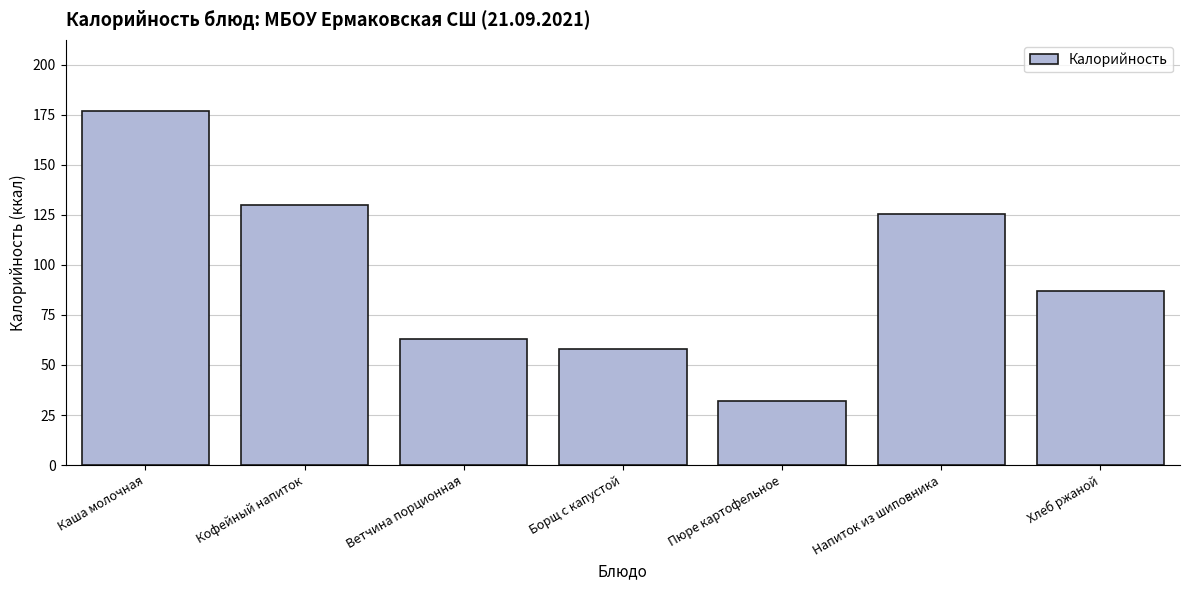

Reading left to right, transcribe all the data shown in this chart.

177.0	130.0	63.0	58.0	32.0	125.4	87.0